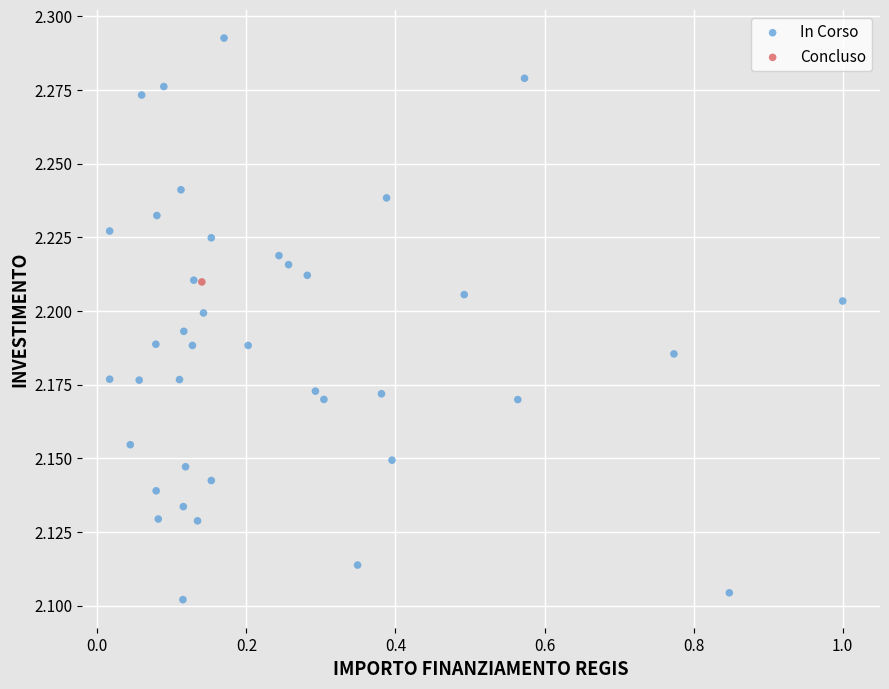

What are all the series names shown in the legend?

In Corso, Concluso